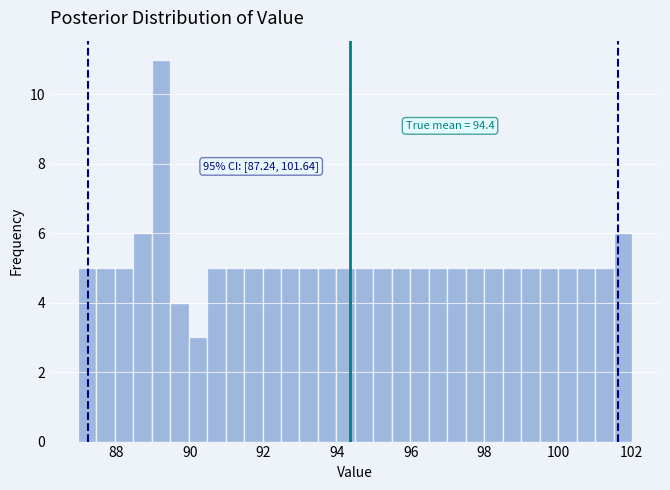

Around what value on the x-axis is the tallest bar? Give the approximate position of its centre, as read against the axis.

89.2